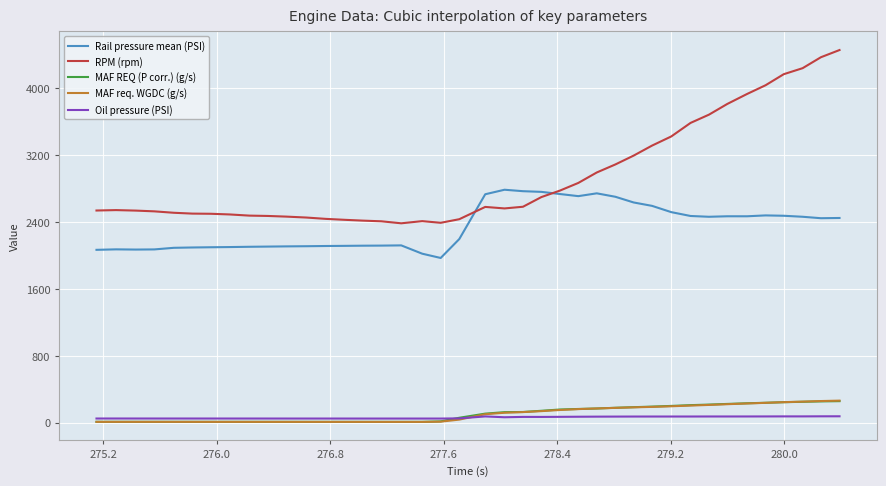

Which series has the largest total across all categories?

RPM (rpm)